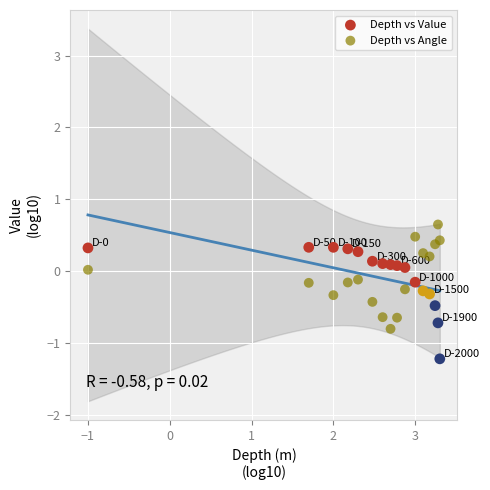

Which series has the largest Y range (max minus min)?

Depth vs Value